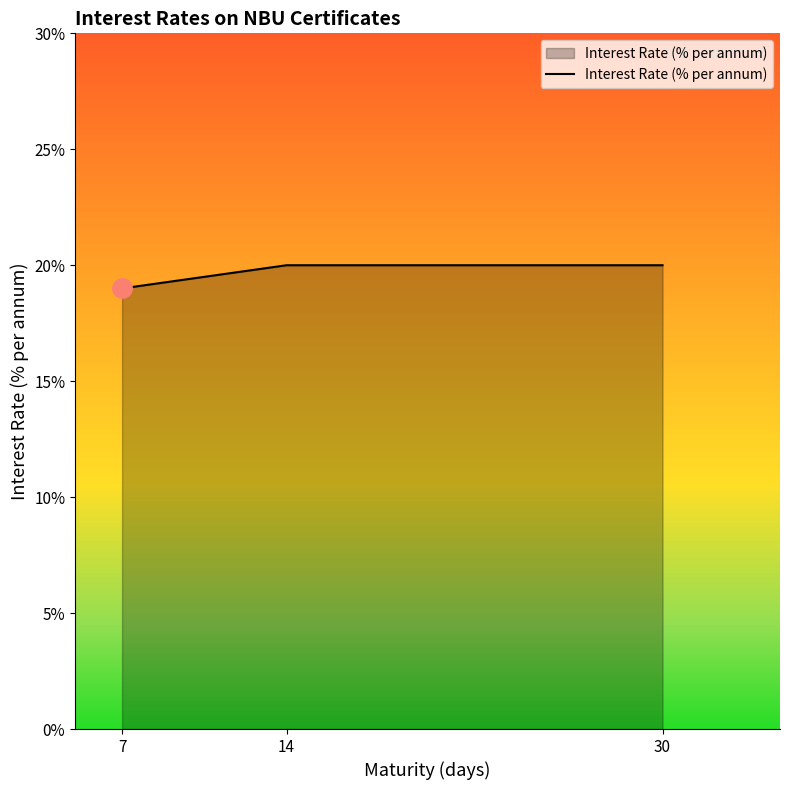

What is the difference between the maximum and minimum values?

1